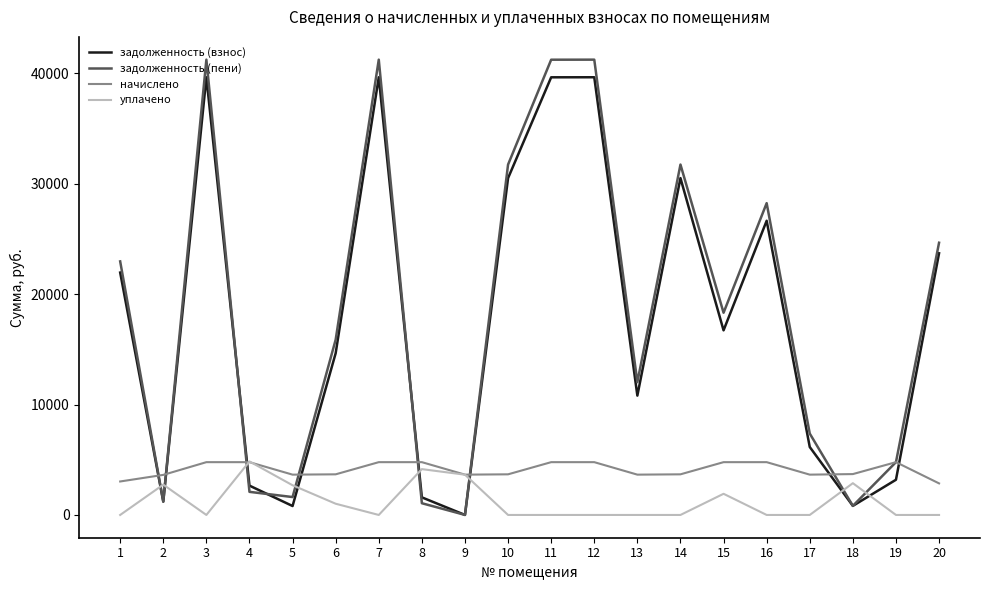

What is the maximum value shown in the chart?

41226.5